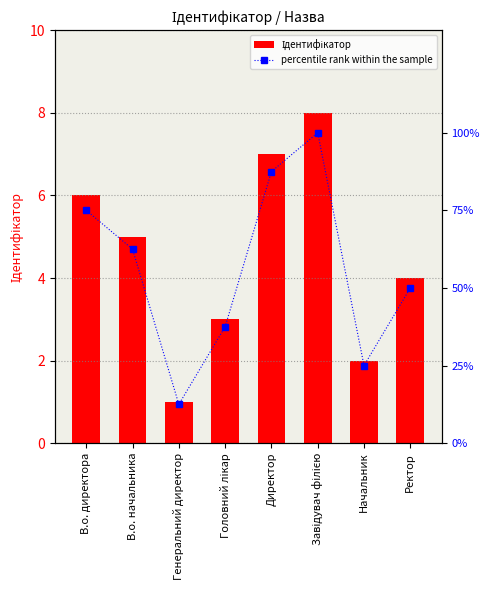

The value of Ідентифікатор at Завідувач філією is 5.0. True or false?

False